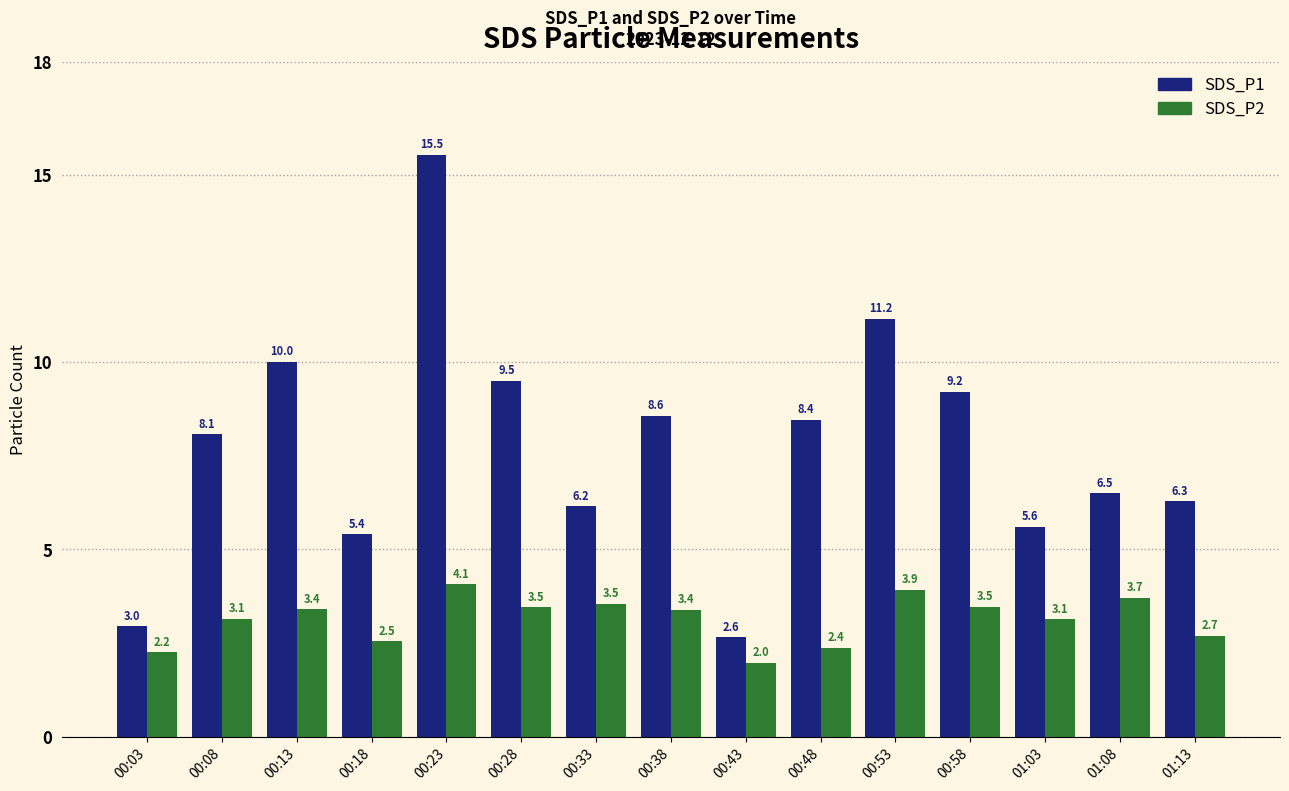

At which category is the sum across all series the highest?

00:23